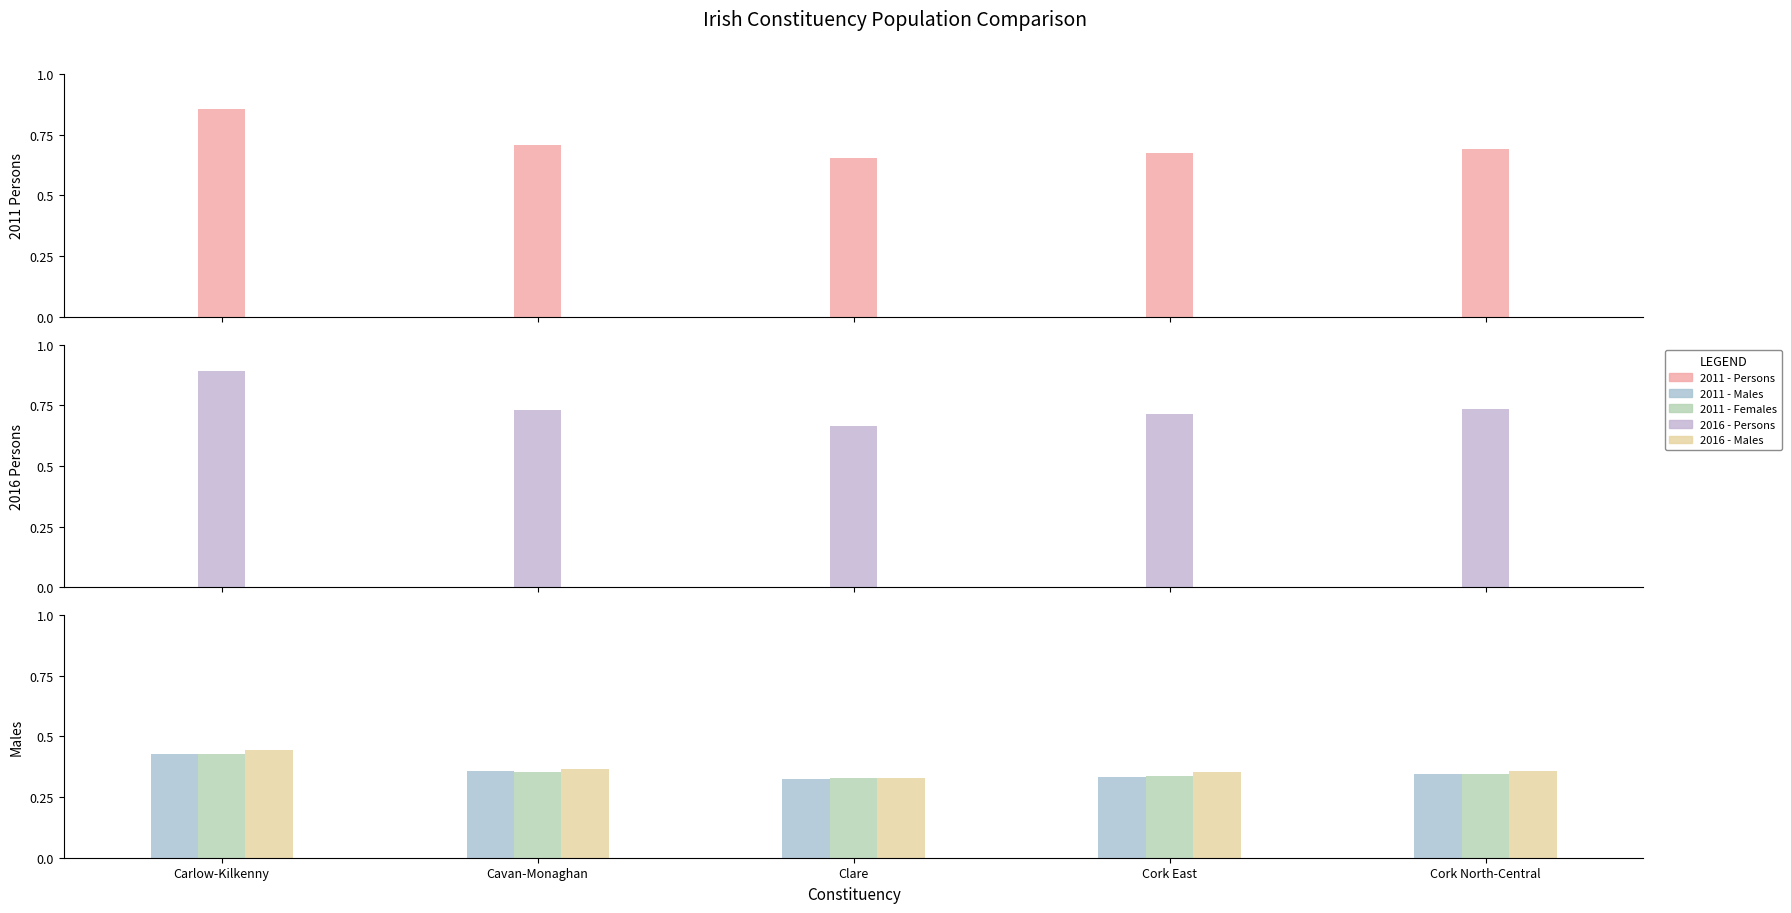

What is the difference between the maximum and minimum values in the 2011 - Males series?

0.1